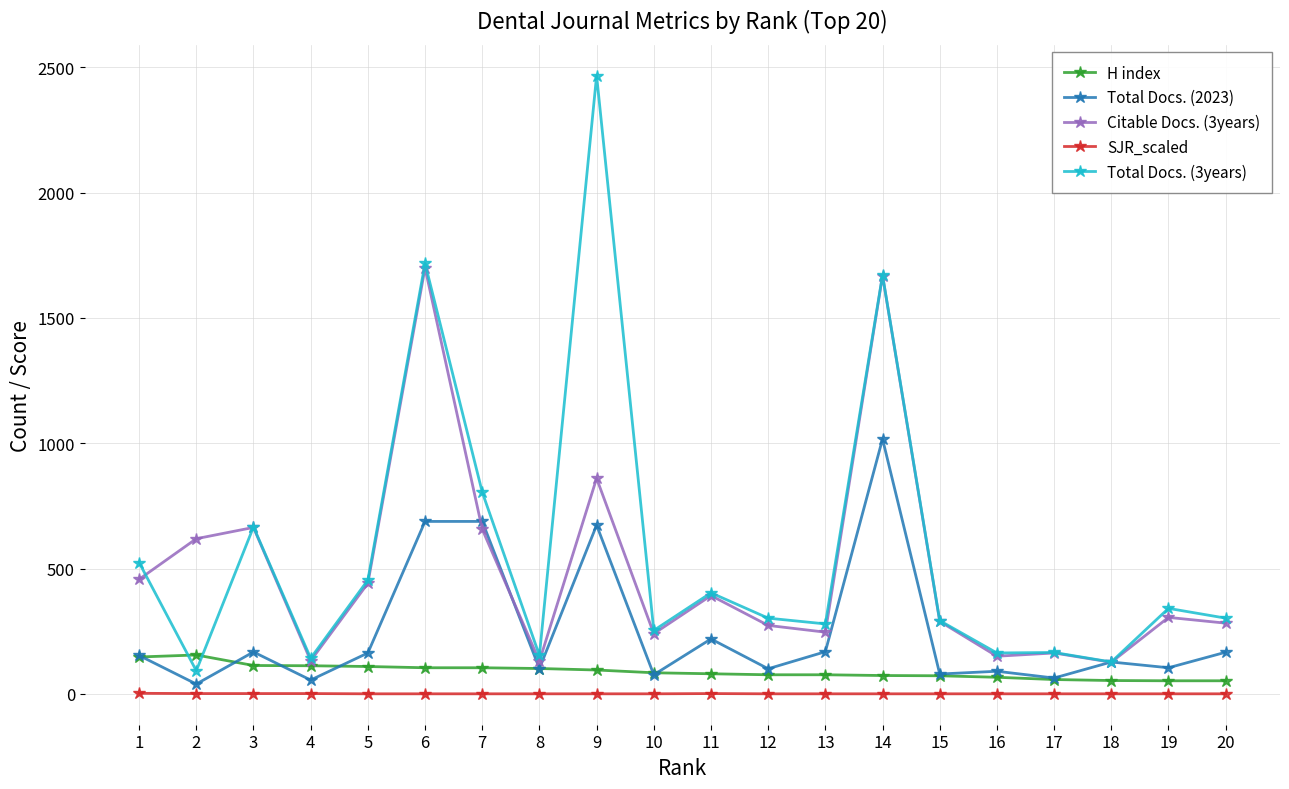

At which category does Total Docs. (2023) reach its first local valley?

2